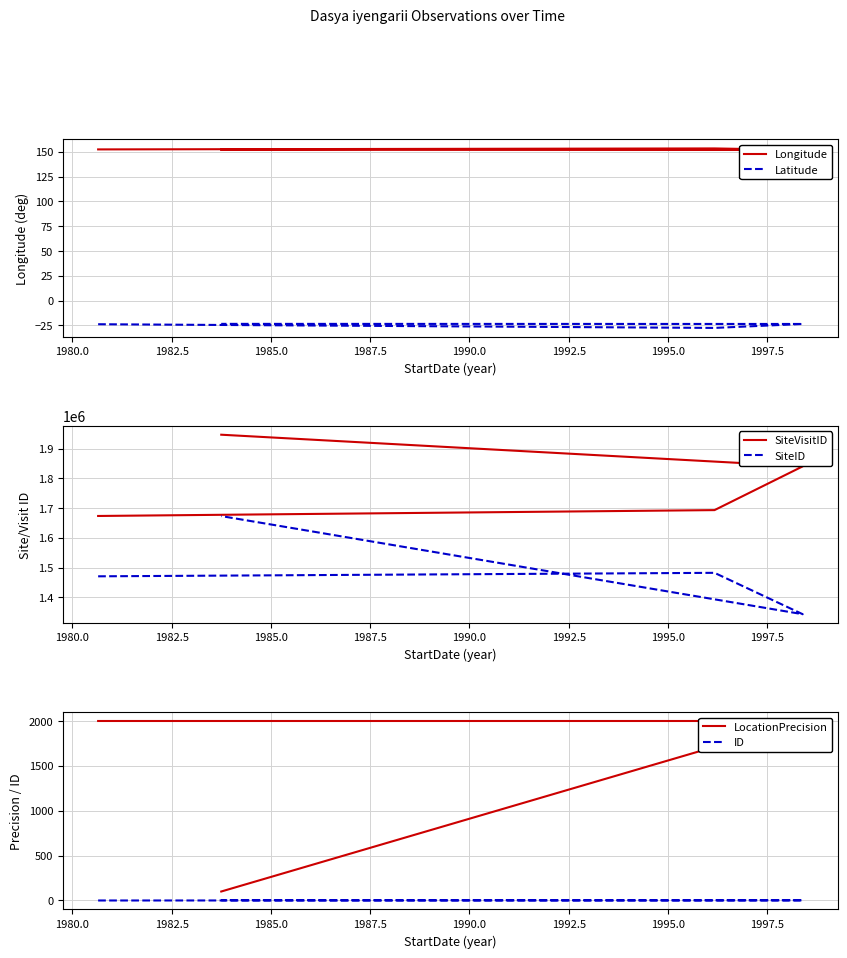

Between 1980.0 and 1982.5, which series saw the biggest shift?

SiteVisitID